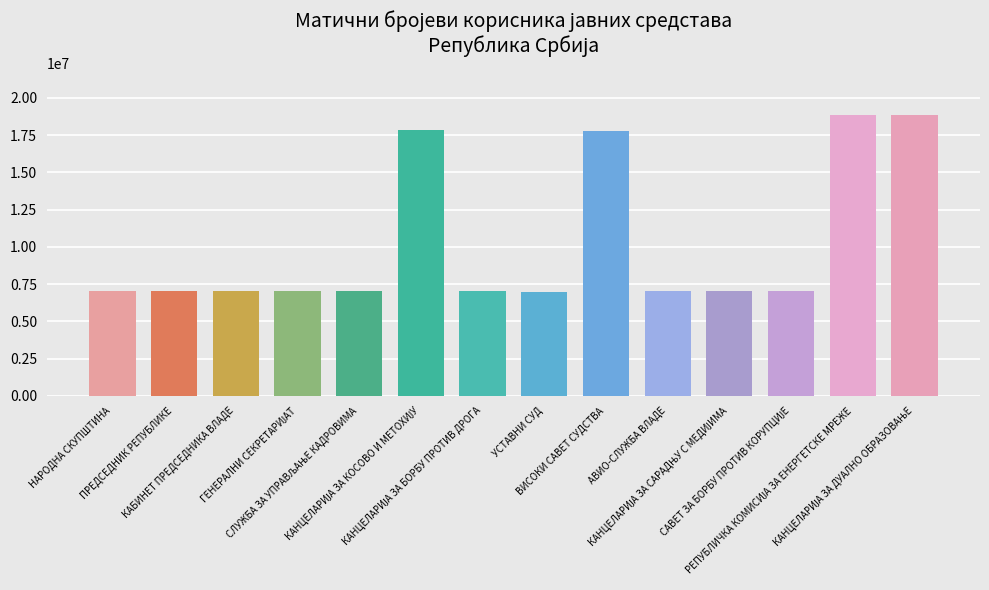

What is the average value?

10245533